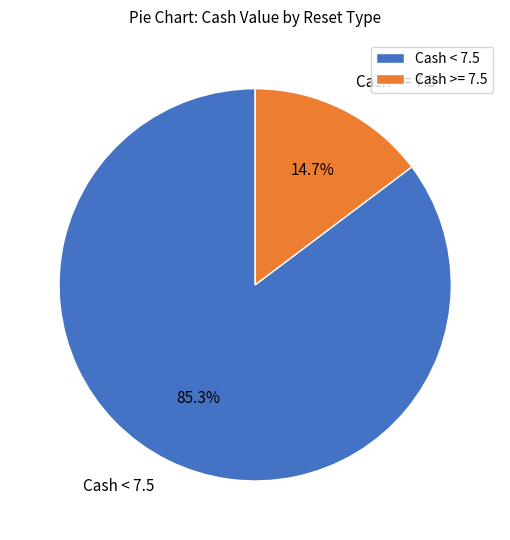

Between Cash < 7.5 and Cash >= 7.5, which is larger?

Cash < 7.5